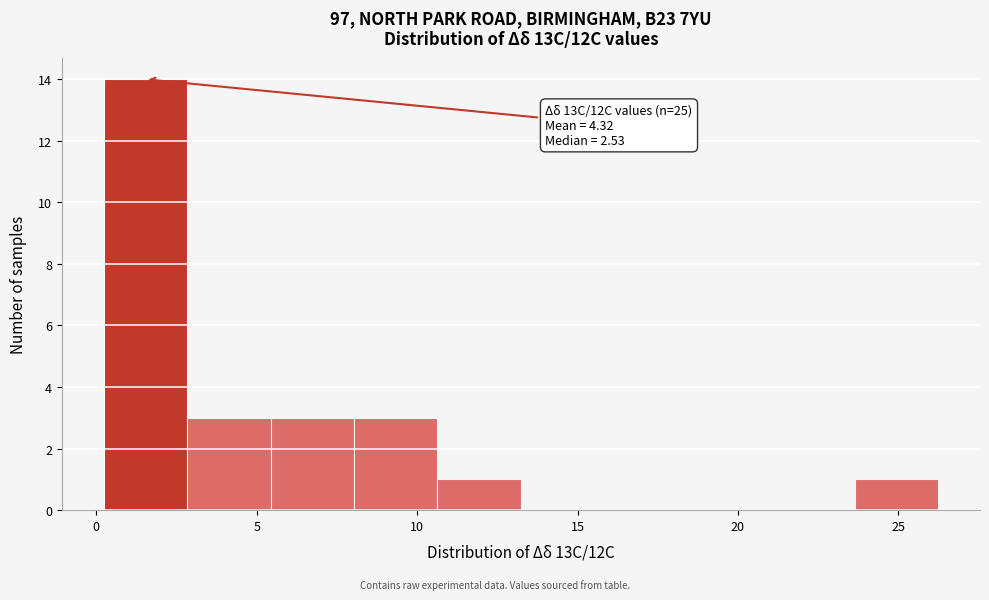

Over which range of the x-axis is the bar tallest?

0.0 to 3.0